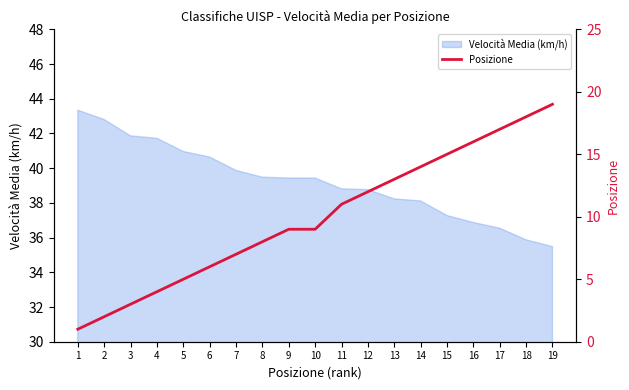

What is the minimum value for Velocità Media (km/h)?

35.5